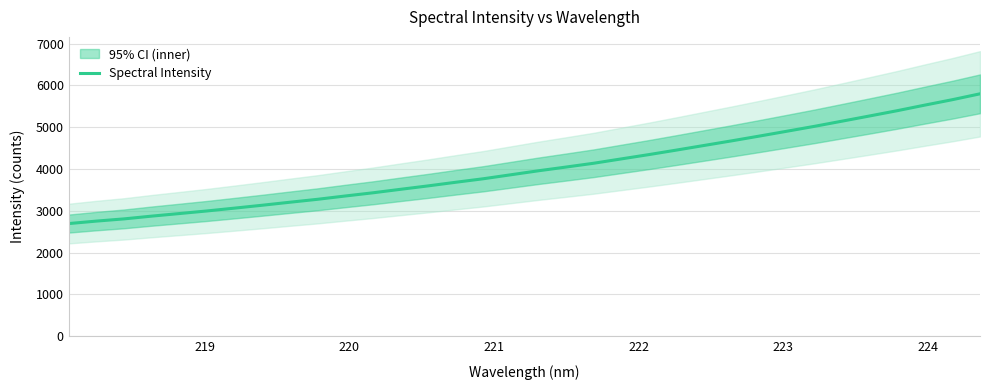

How many values are below 3959?

17